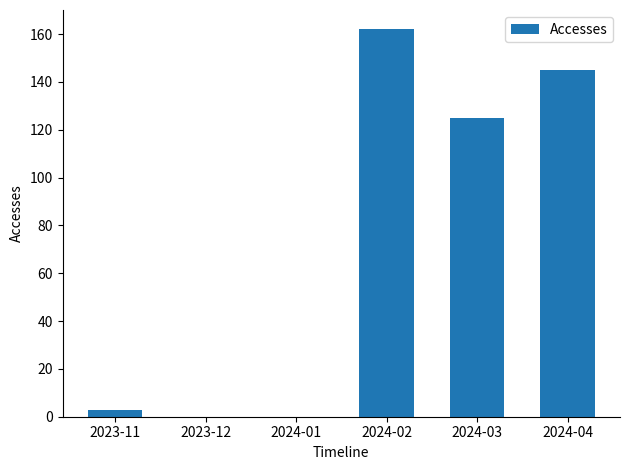

What is the sum of all values?

435